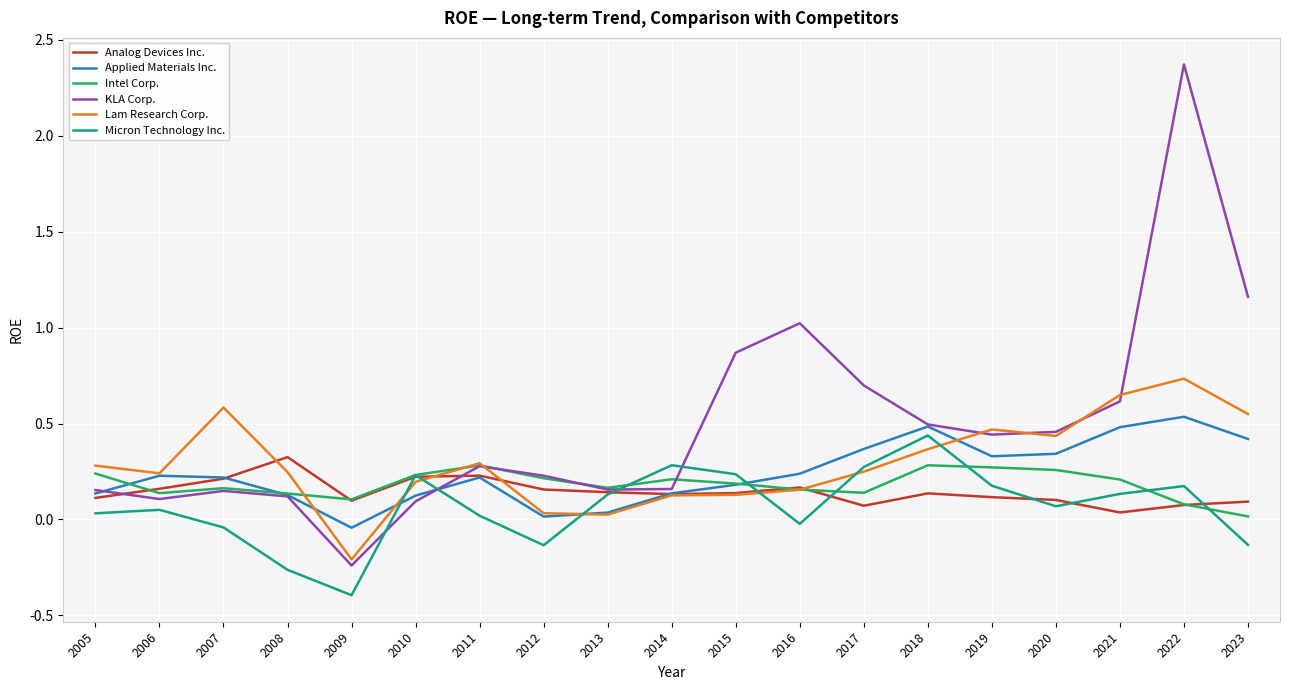

Which label corresponds to the largest value in the chart?

2022